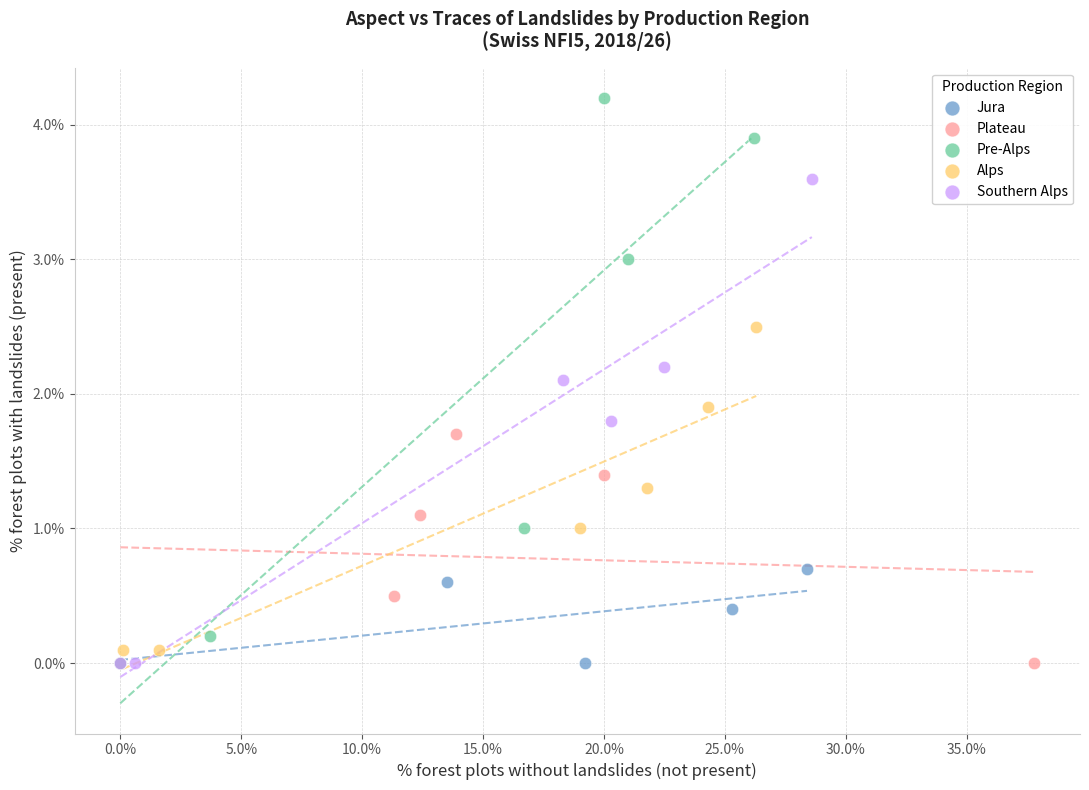

Which series has the widest spread of Y values?

Pre-Alps